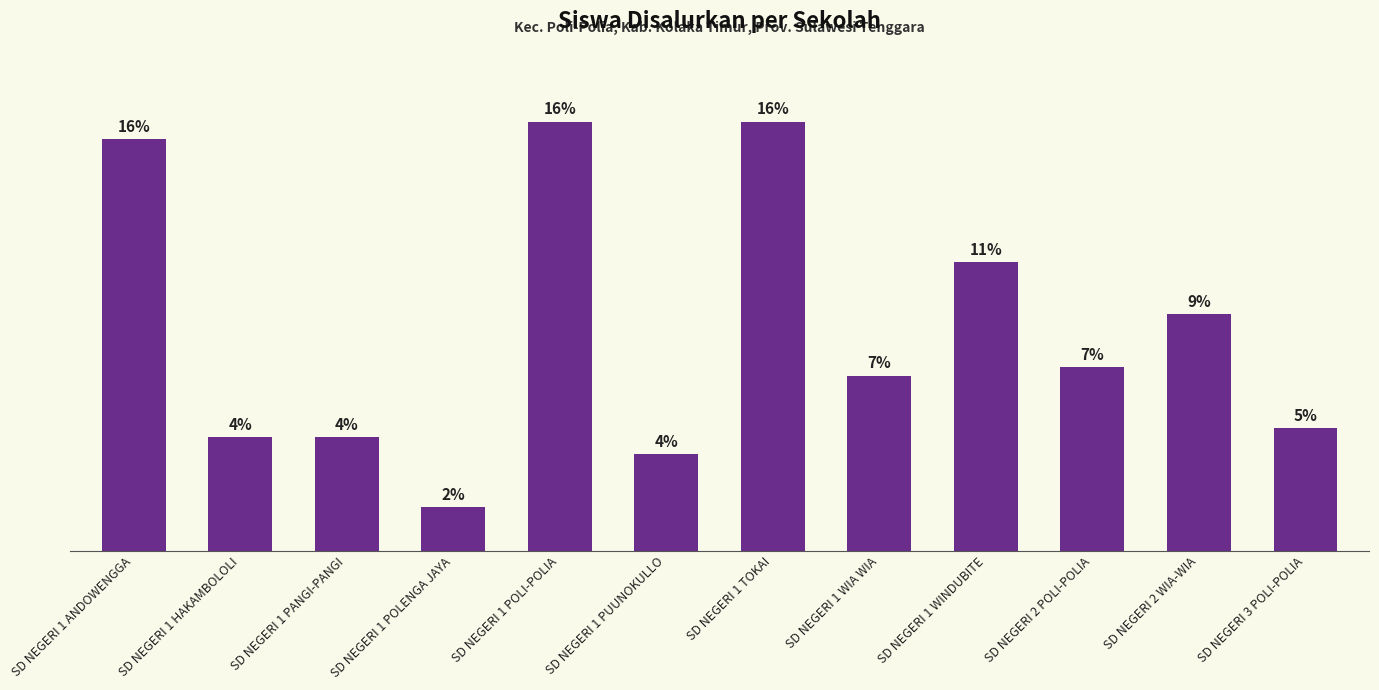

Does the chart contain any negative values?

No